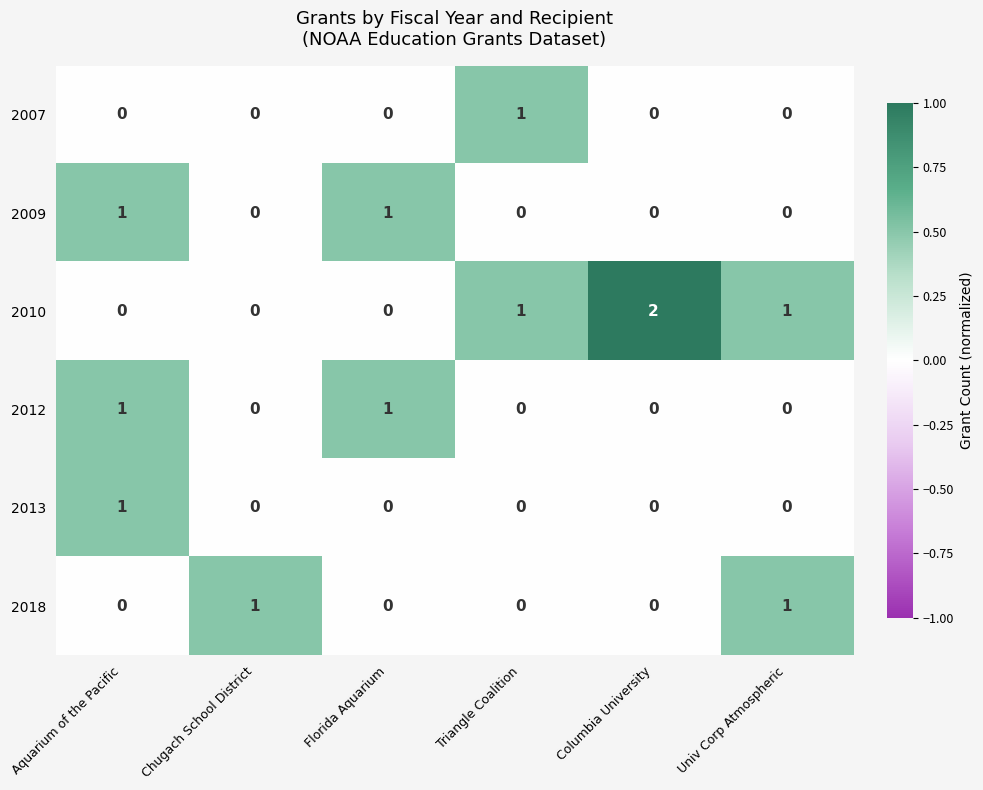

What is the total value across all series at Univ Corp Atmospheric?

2